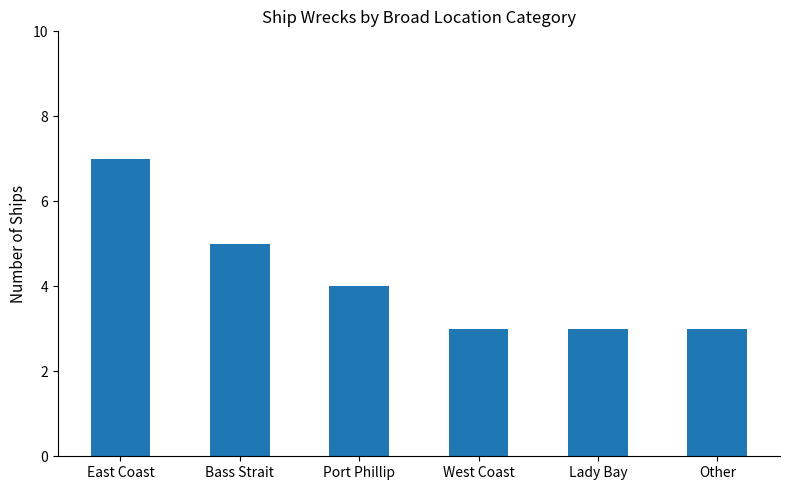

Reading left to right, extract all data points from this chart.

7	5	4	3	3	3